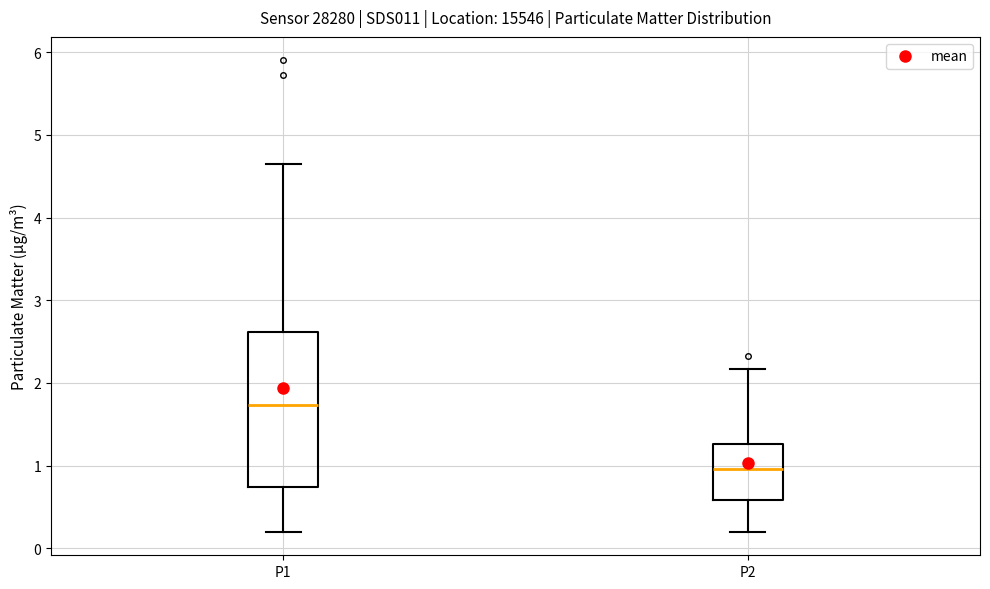

Which box is the tallest, from its lower edge to its upper edge?

P1